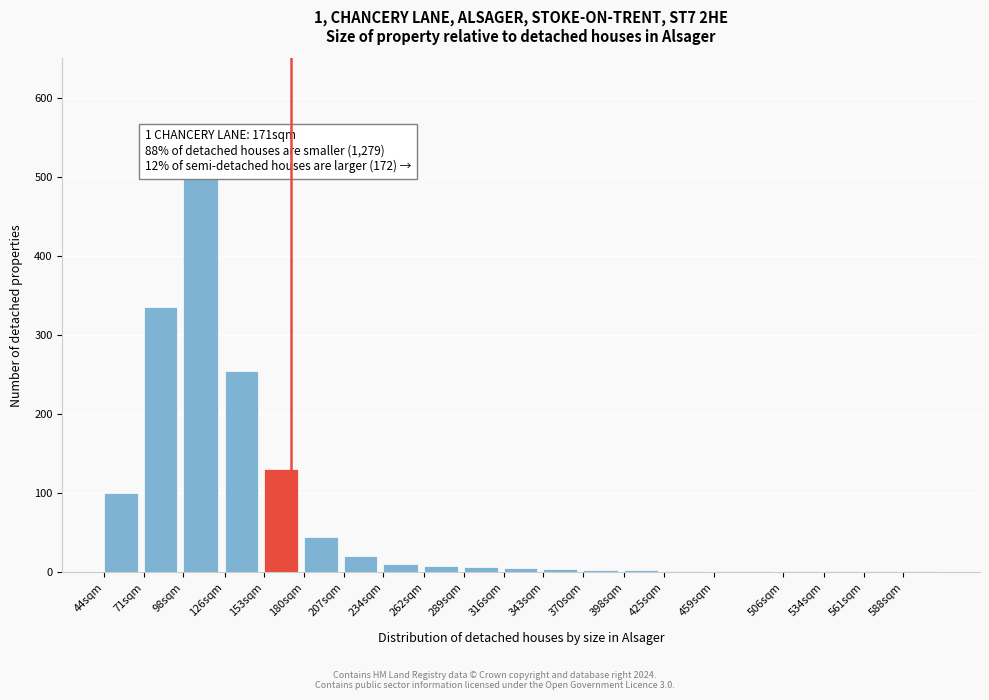

What is the sum of all values?

1432